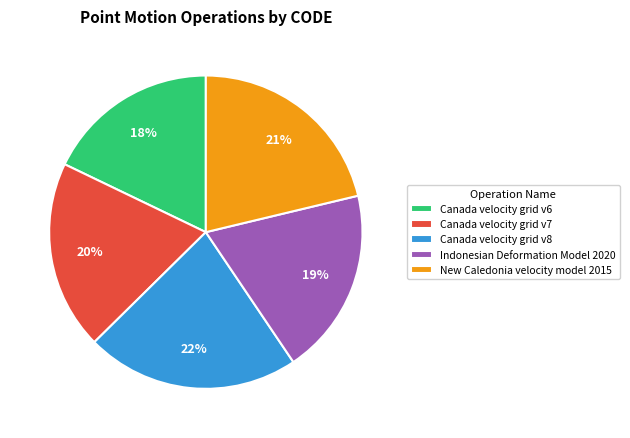

True or false: New Caledonia velocity model 2015 accounts for 13% of the total.

False